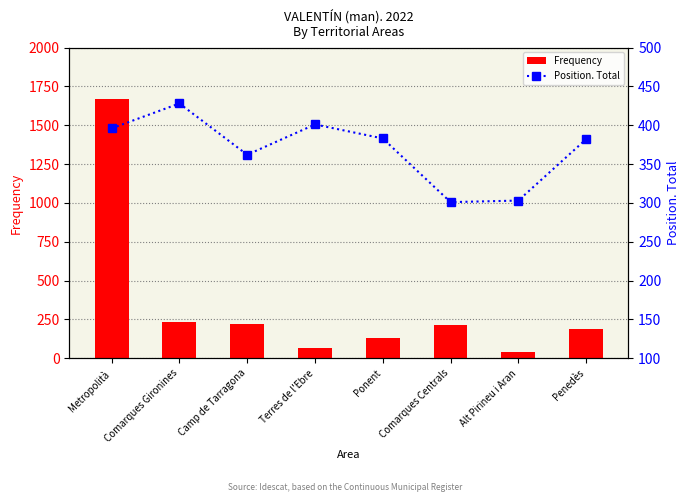

What position from the right is Alt Pirineu i Aran?

2